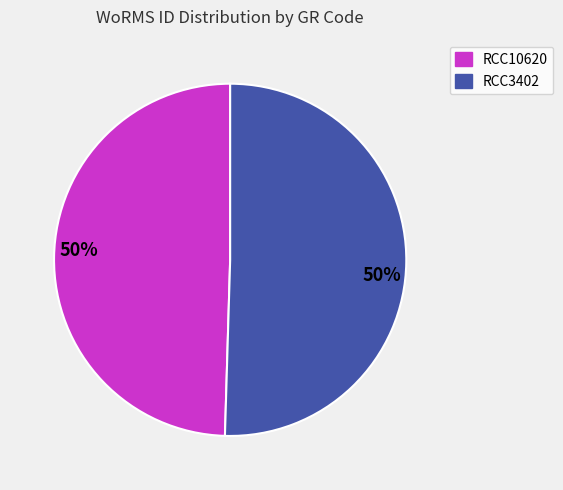

To the nearest percent, what is the average slice percentage?

50%